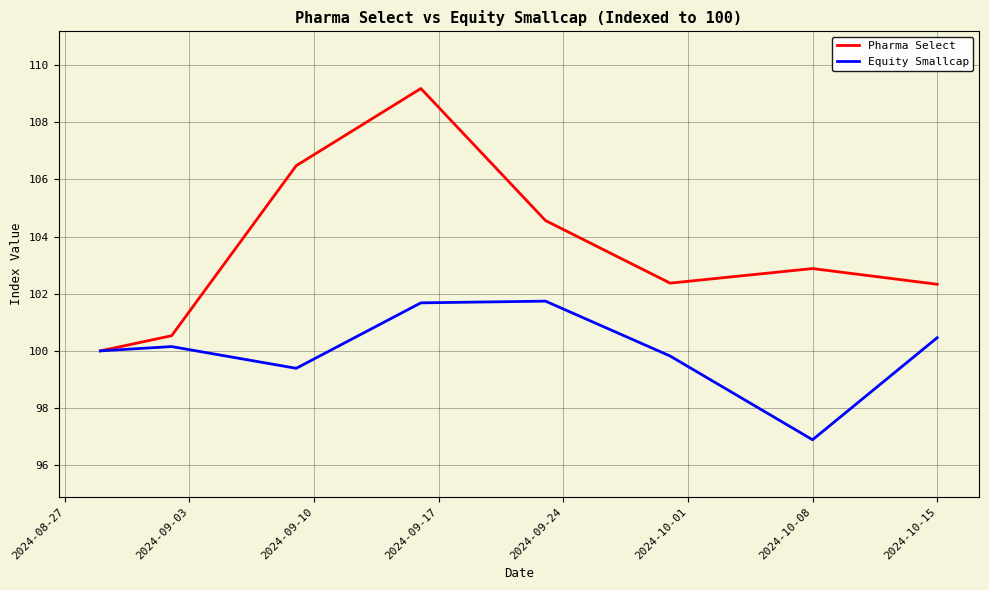

What is the highest value of the Equity Smallcap series?

101.7